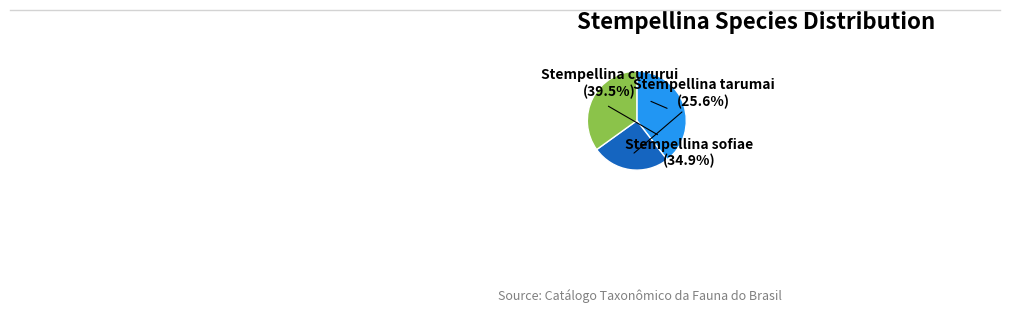

Does any single category account for the majority?

No